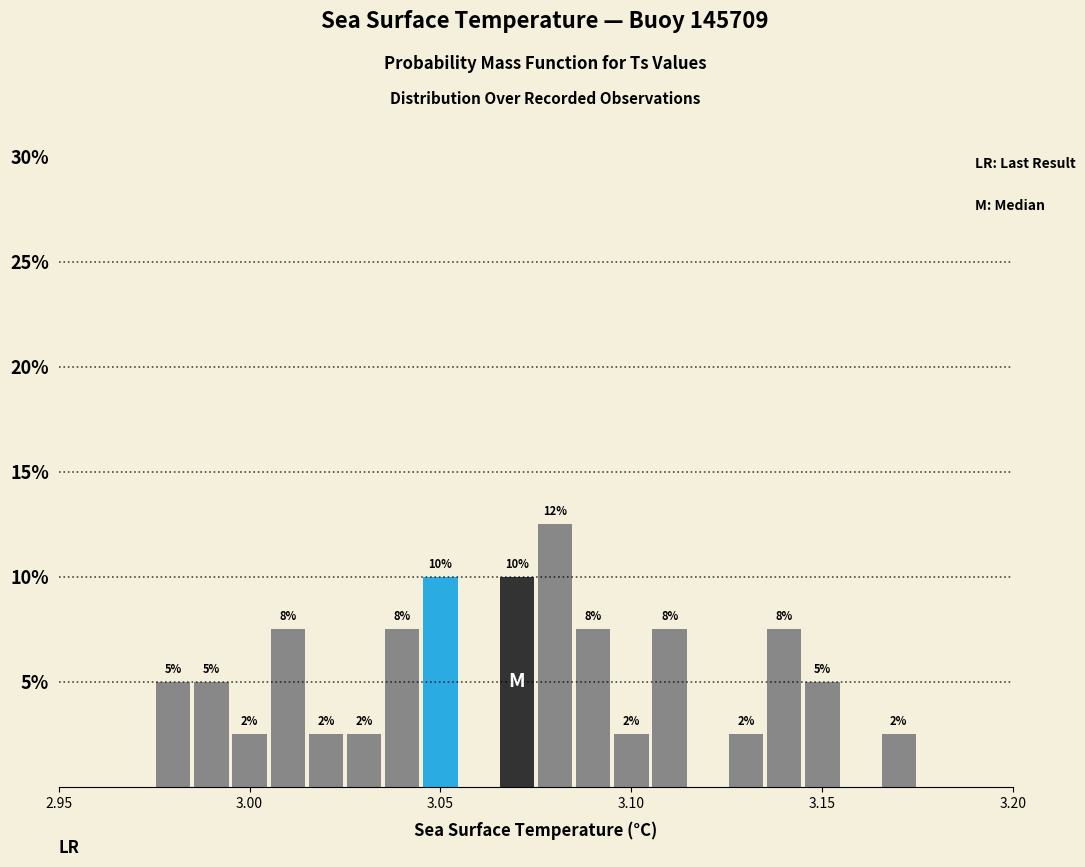

Read against the x-axis, roughly where is the centre of the tallest bar?

3.080